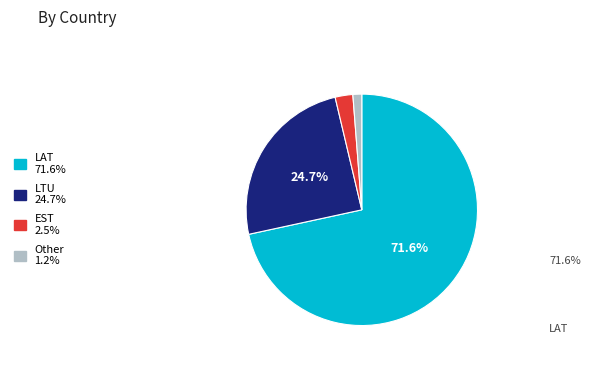

The LAT slice represents 72% of the pie. True or false?

True